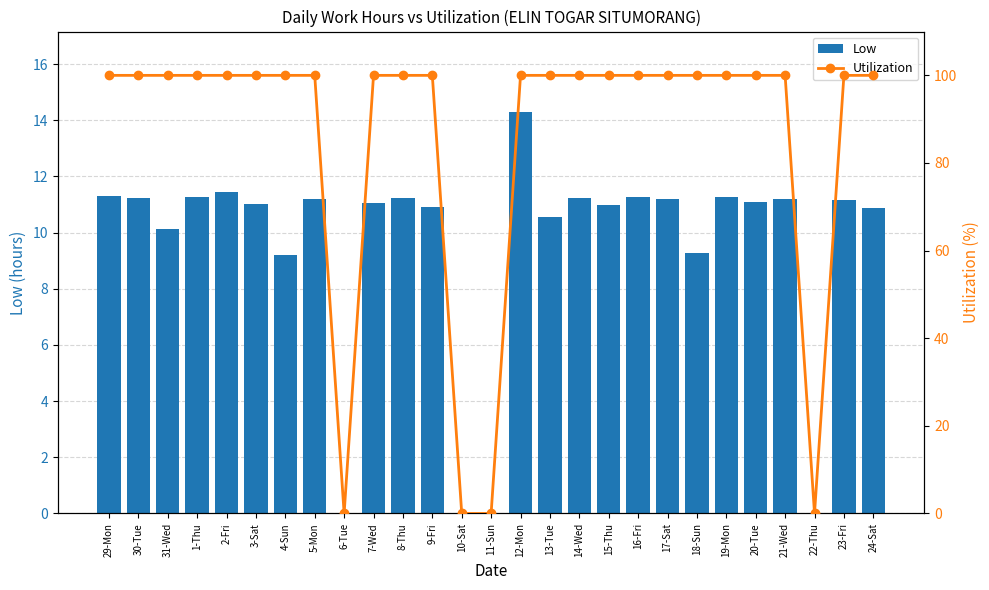

Does the chart contain stacked bars?

No